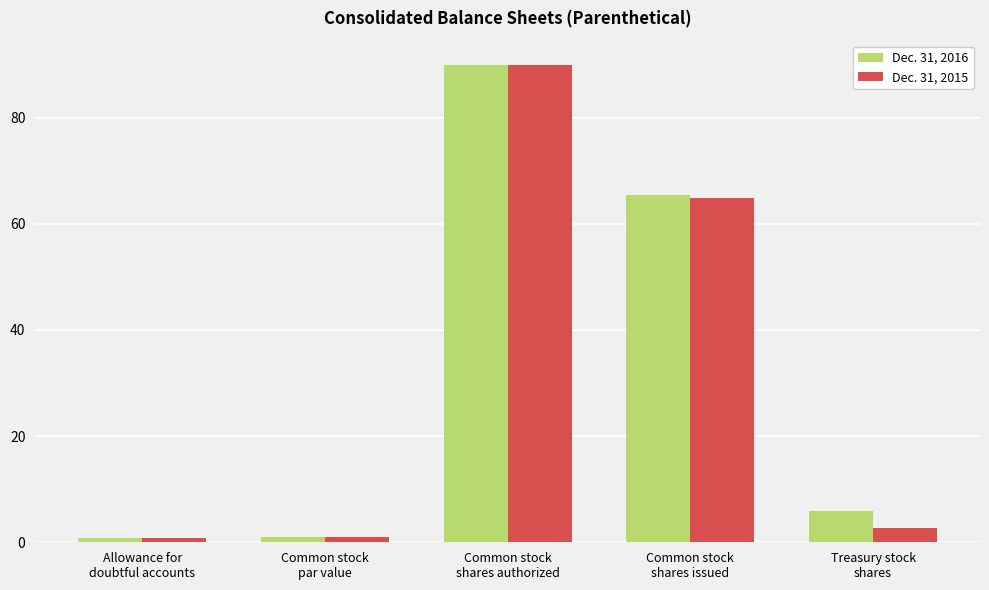

At which label does Dec. 31, 2016 first exceed 5?

Common stock
shares authorized